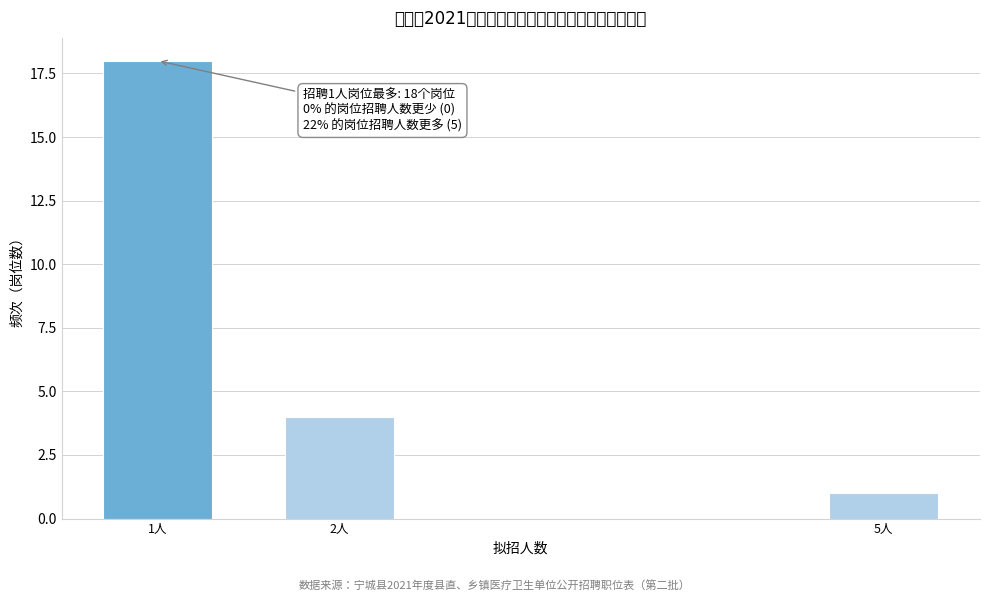

Reading left to right, transcribe all the data shown in this chart.

18	4	1